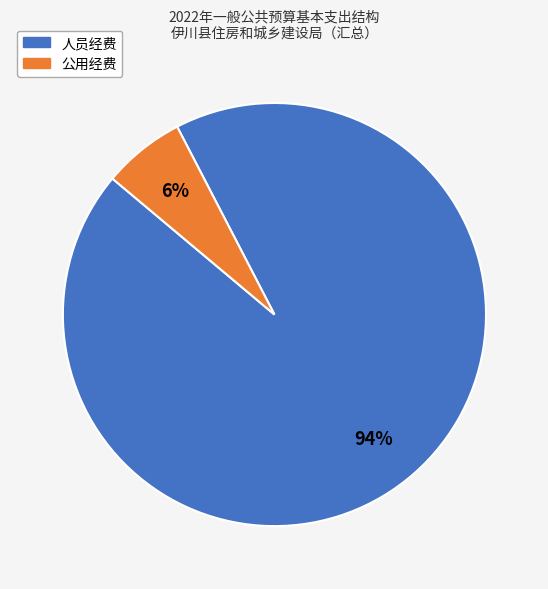

Count the number of slices in the pie.

2